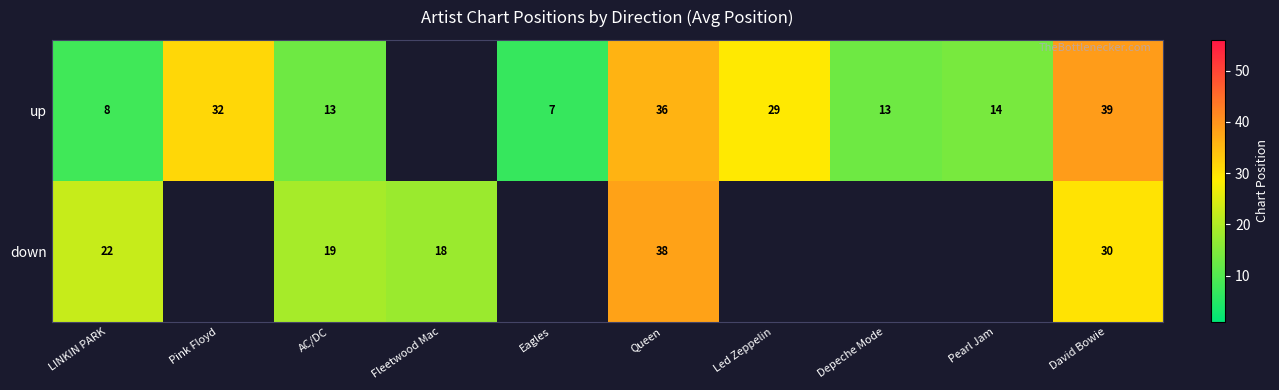

Is it true that down equals 31.0 at LINKIN PARK?

False